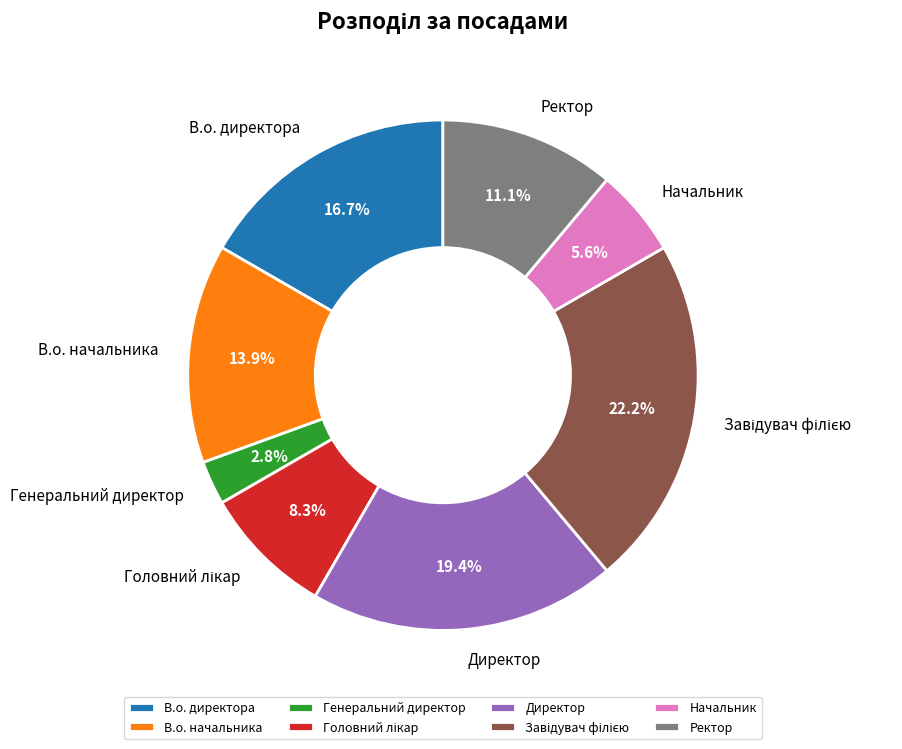

To the nearest percent, what is the difference between the Ректор and Начальник slice percentages?

6%